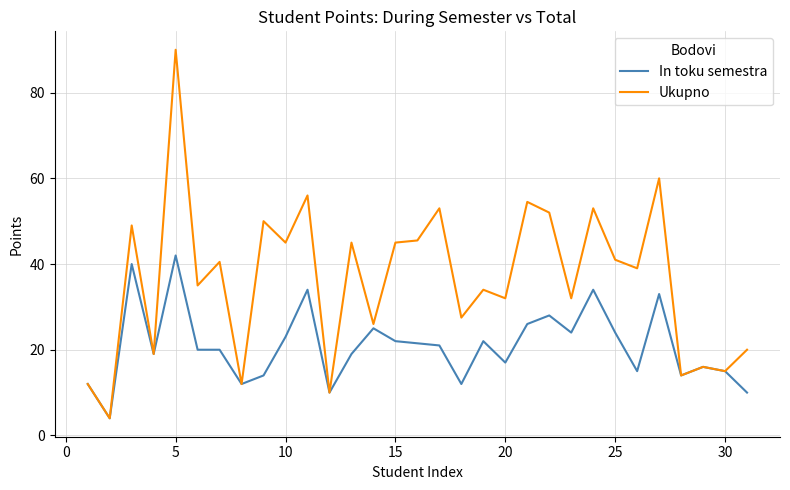

What is the average value of the In toku semestra series?

20.9